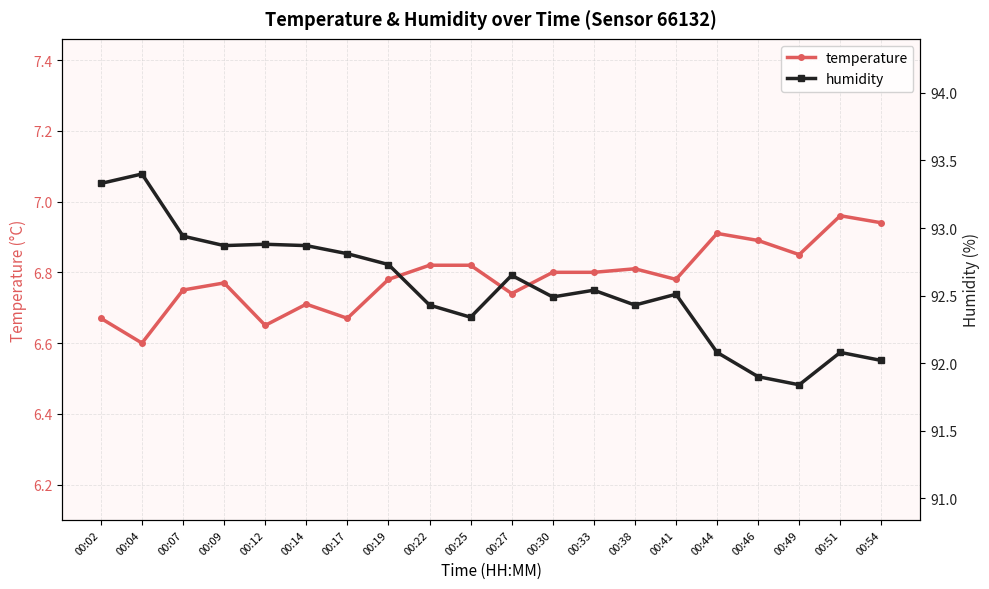

Rank the series at 00:02 from lowest to highest value.

temperature, humidity